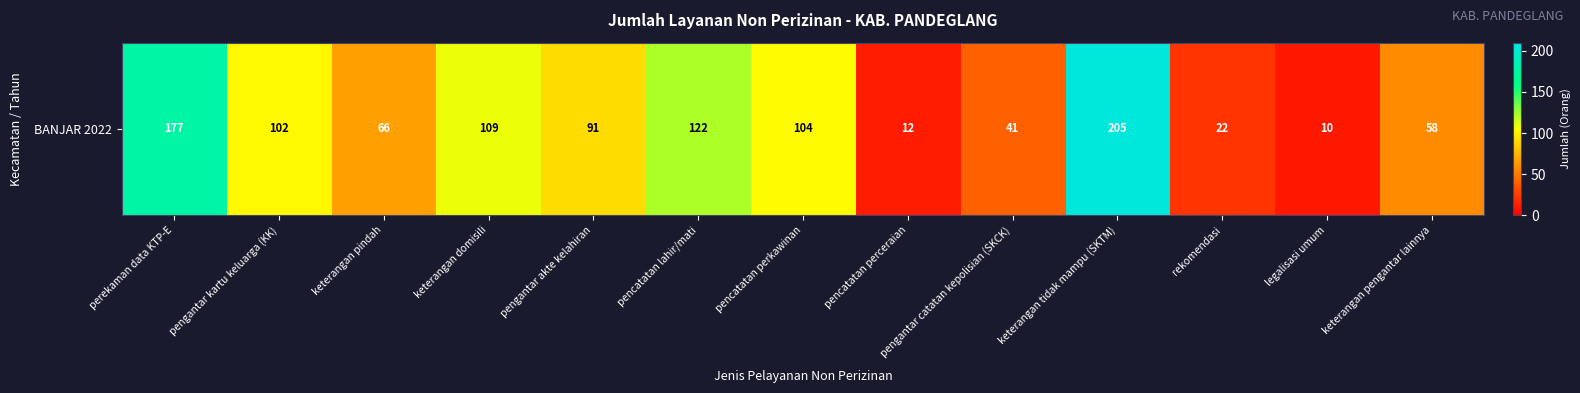

Where does the data first go above 91?

perekaman data KTP-E